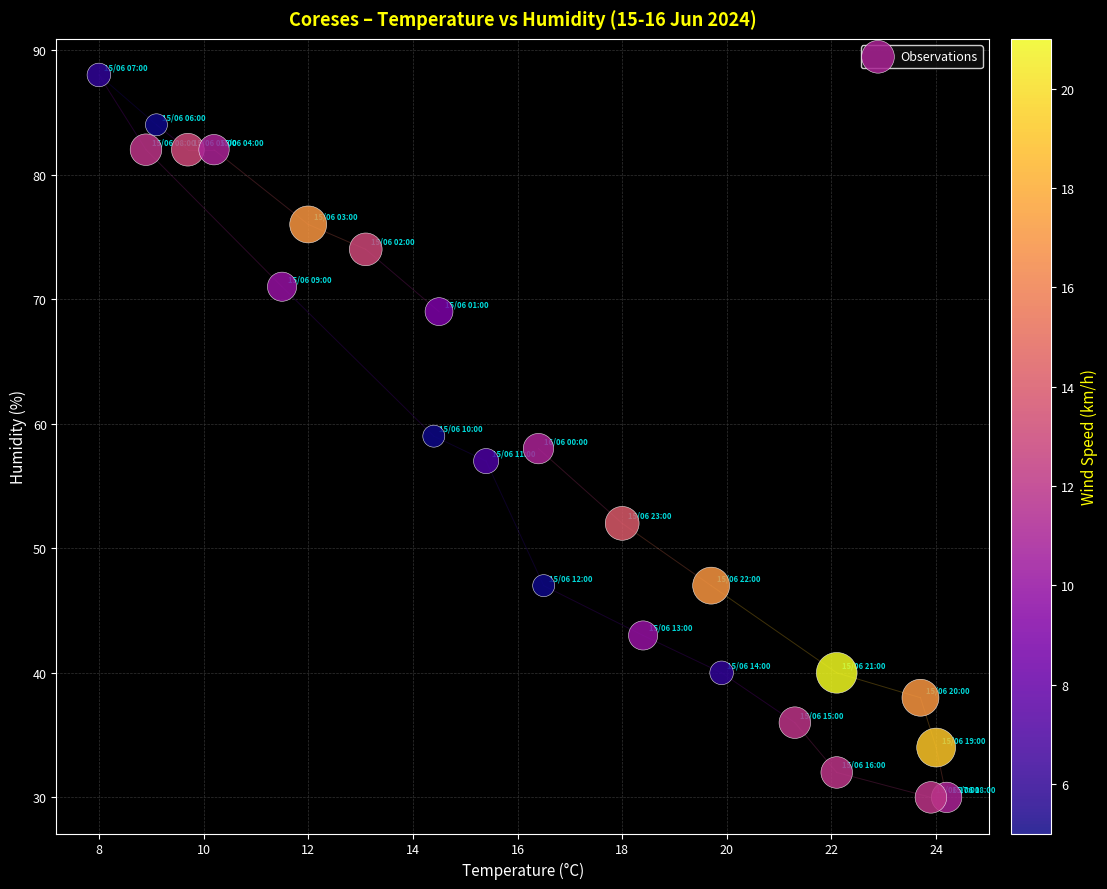

What is the range of Y values (max minus min)?

58